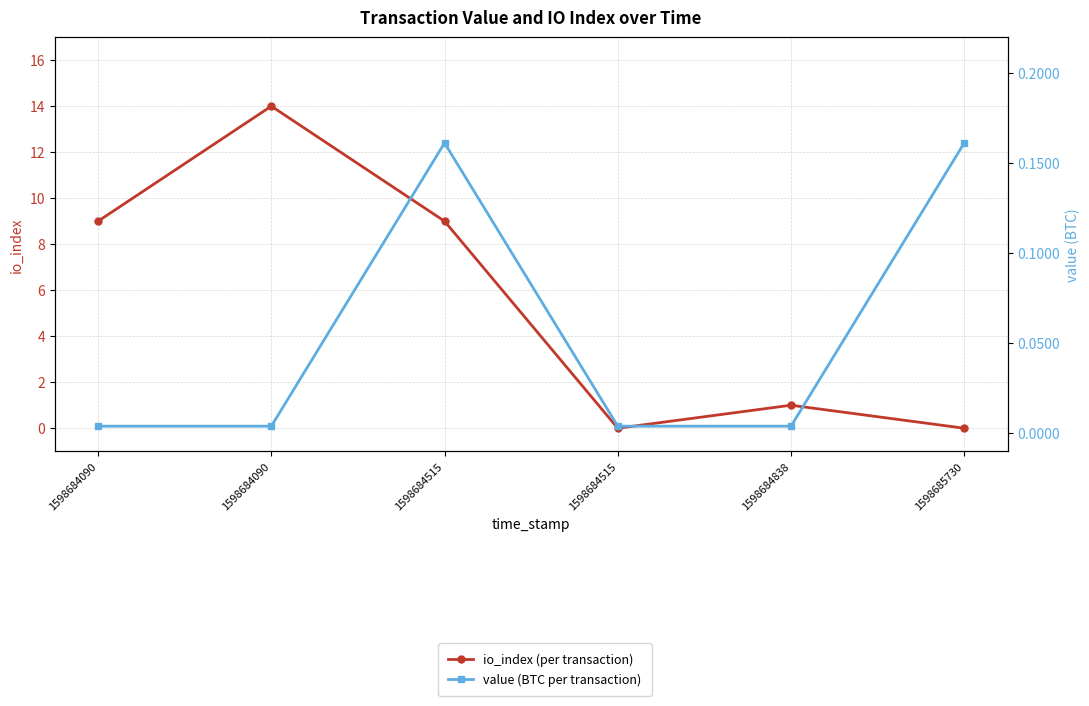

Reading left to right, list all the values displayed in this chart.

io_index (per transaction): 9.0	14.0	9.0	0.0	1.0	0.0
value (BTC per transaction): 0.0	0.0	0.2	0.0	0.0	0.2